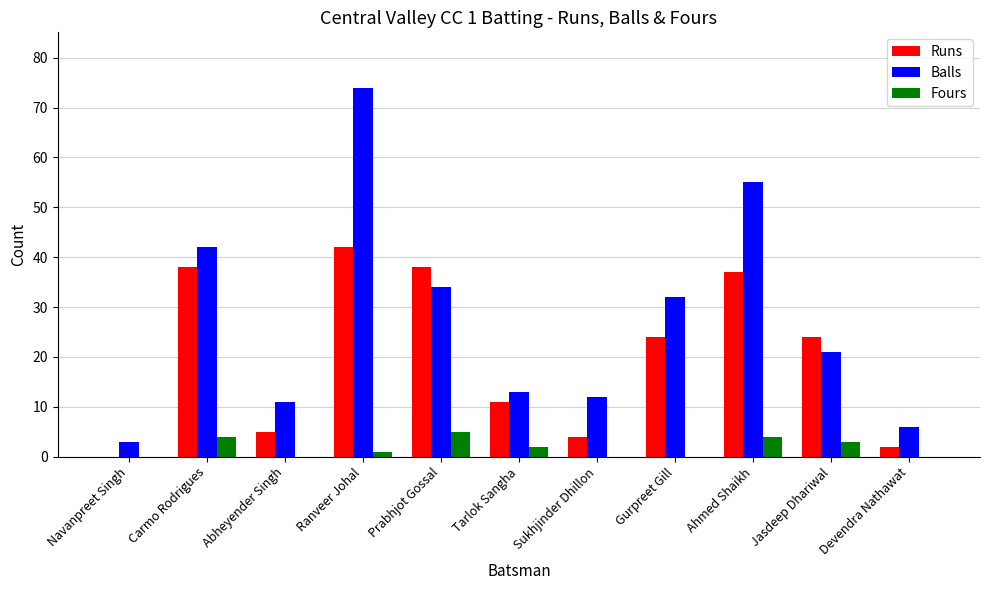

At which category does the chart reach its peak across all series?

Ranveer Johal